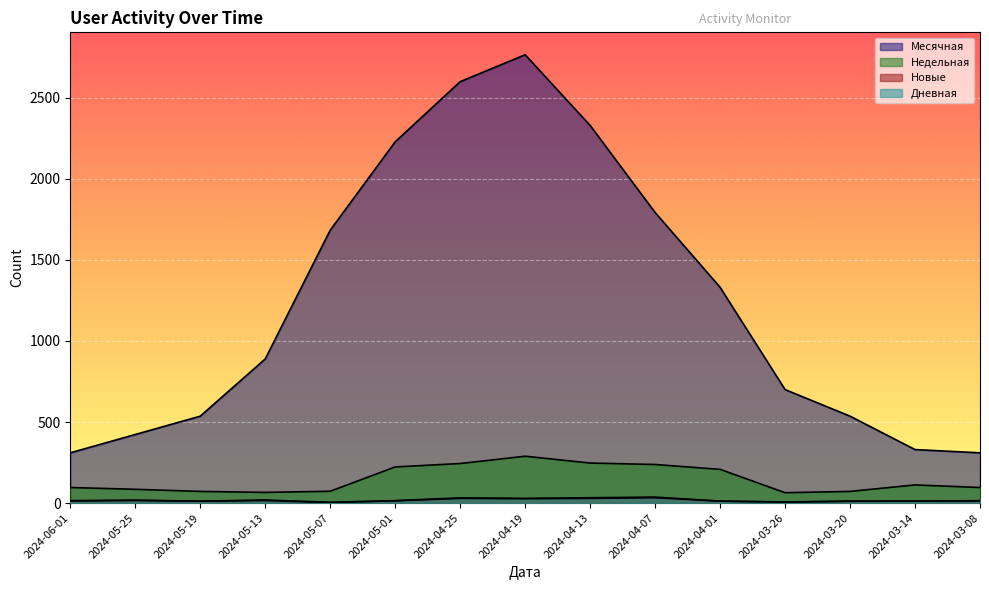

What is the label of the 4th point from the right?

2024-03-26